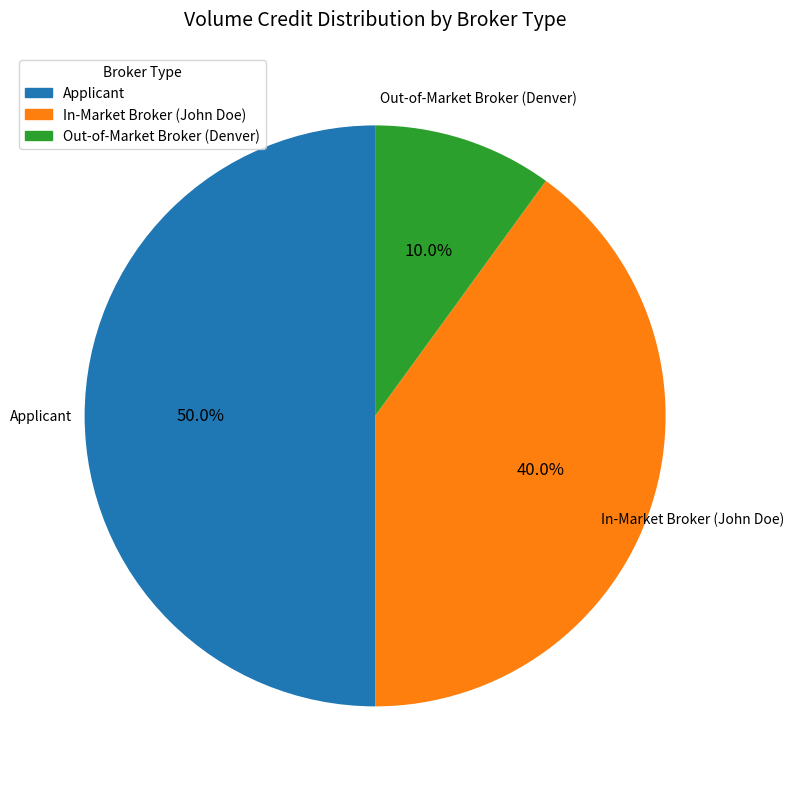

Count the number of slices in the pie.

3